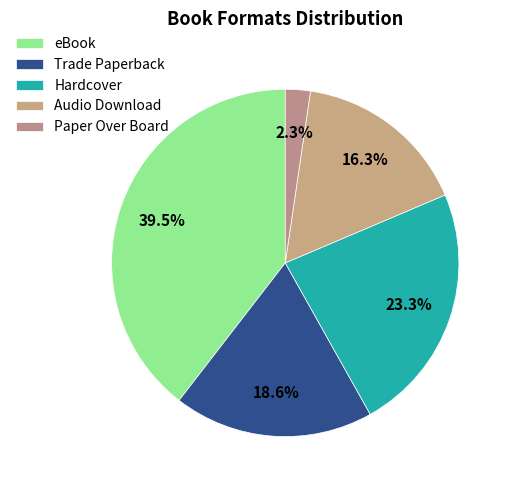

What is the ratio of the value at Hardcover to the value at Paper Over Board?

10.0